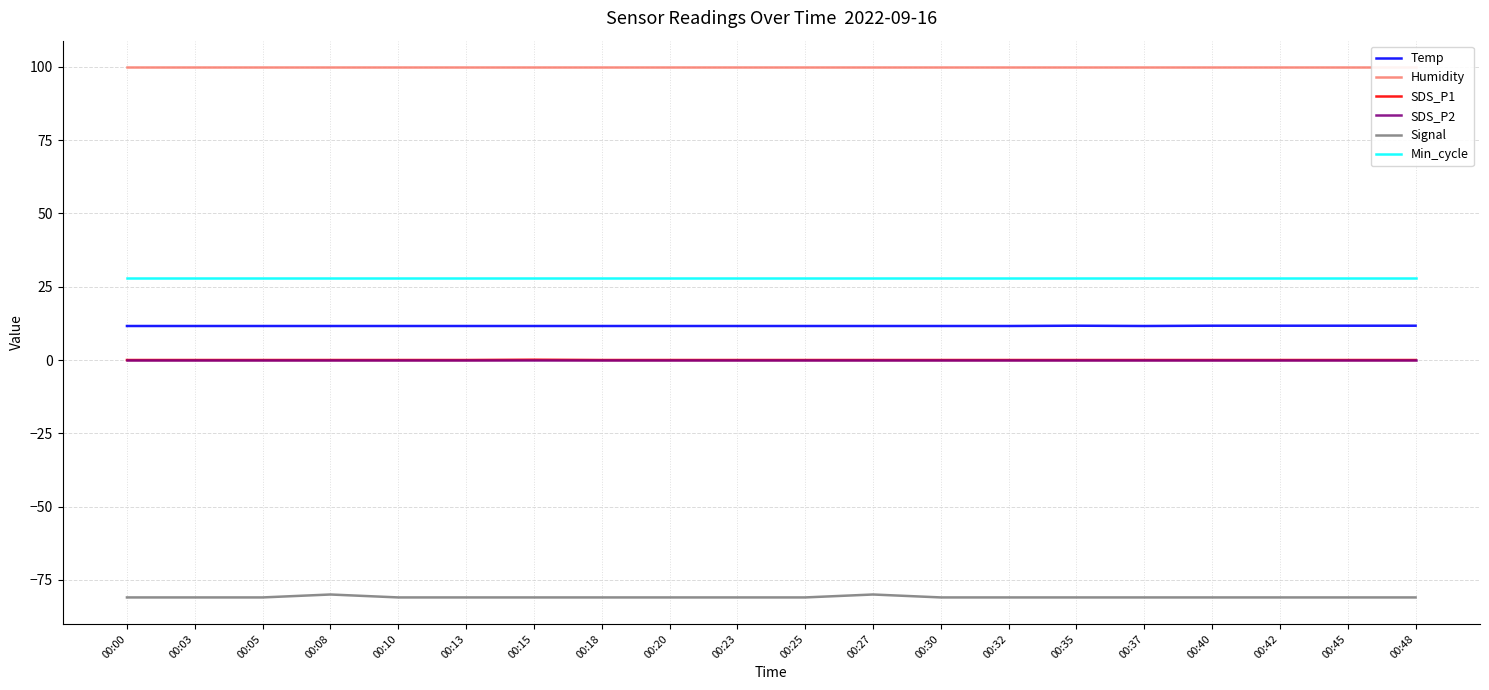

In SDS_P1, how many points are higher than both neighbors (excluding endpoints)?

1